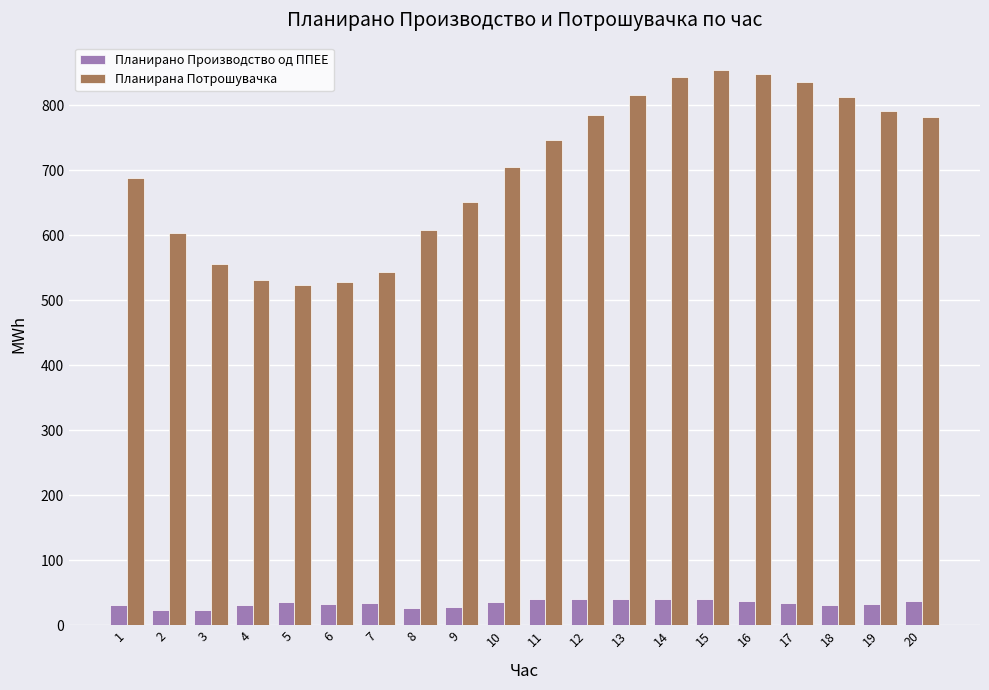

What is the value of the Планирана Потрошувачка bar at the 9th from the left?

651.5